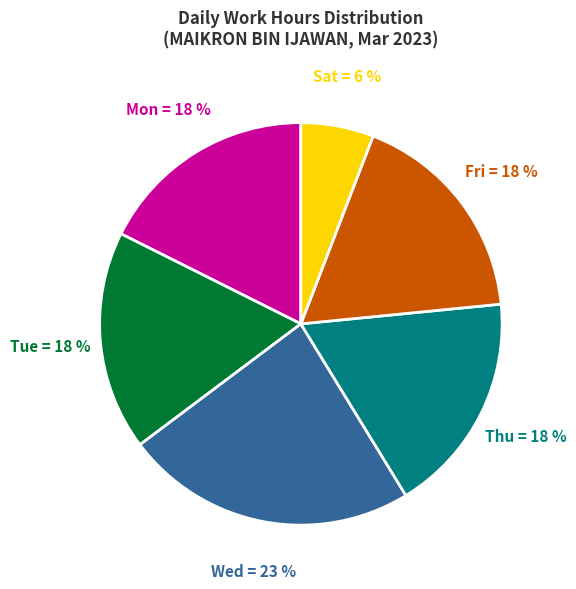

Does any single category account for the majority?

No